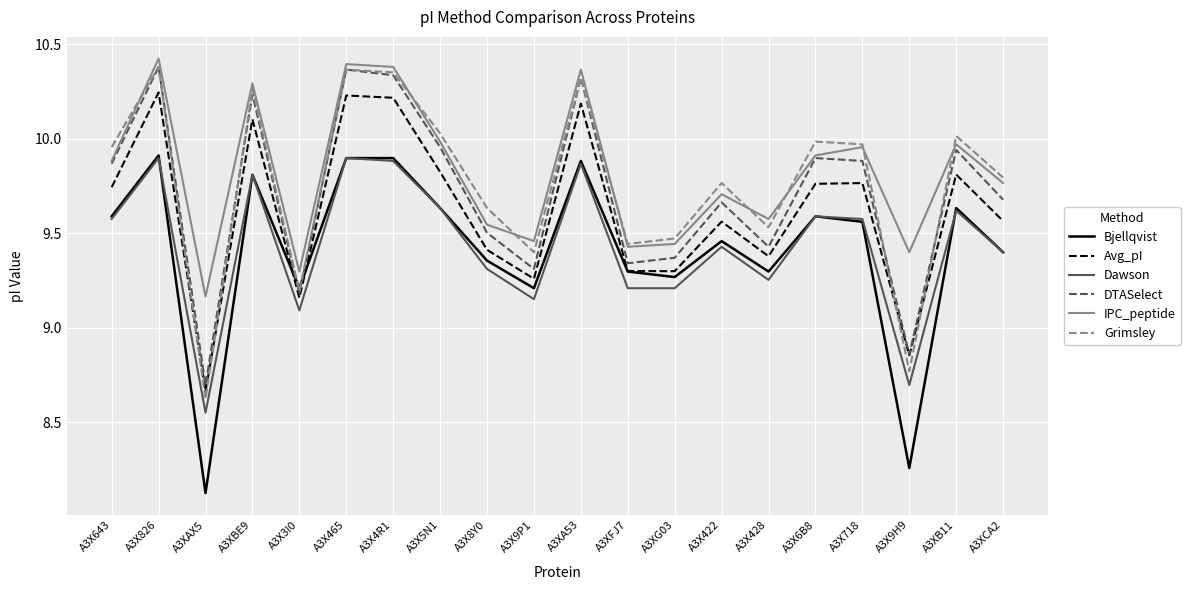

What is the difference between the Bjellqvist values at A3X6B8 and A3XA53?

0.3